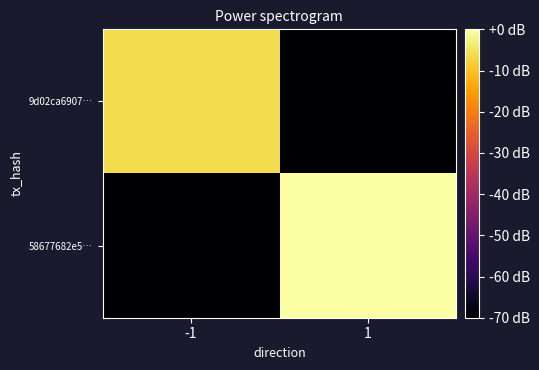

At -1, list the series in order from largest to smallest.

9d02ca6907…, 58677682e5…